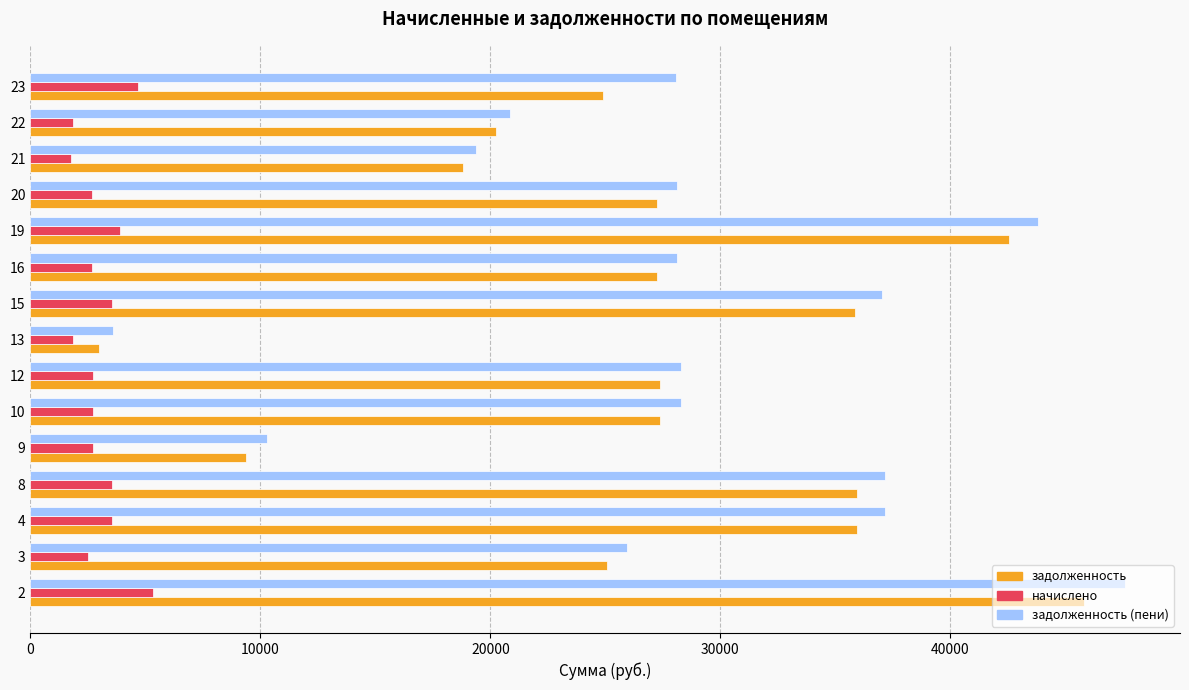

Which series has the widest spread of values?

задолженность (пени)